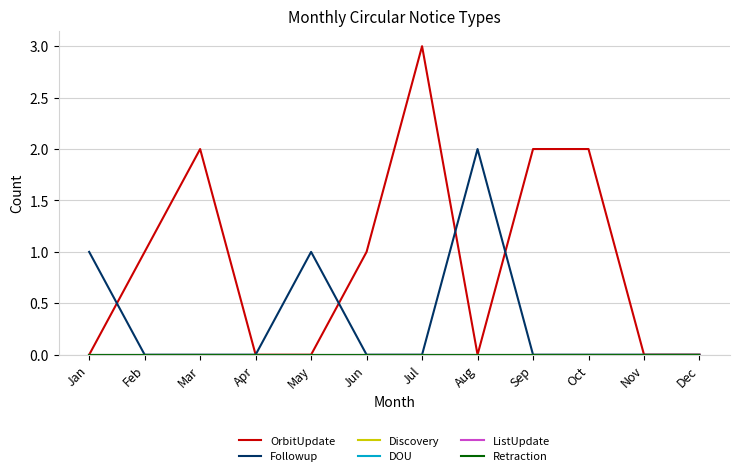

Which series has the largest total across all categories?

OrbitUpdate